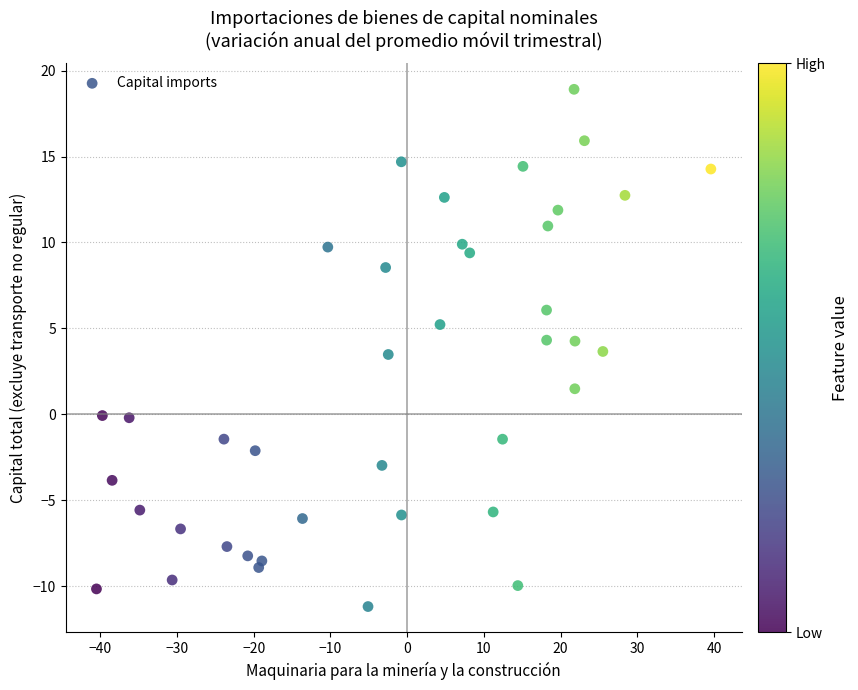

What is the range of Y values (max minus min)?

30.1